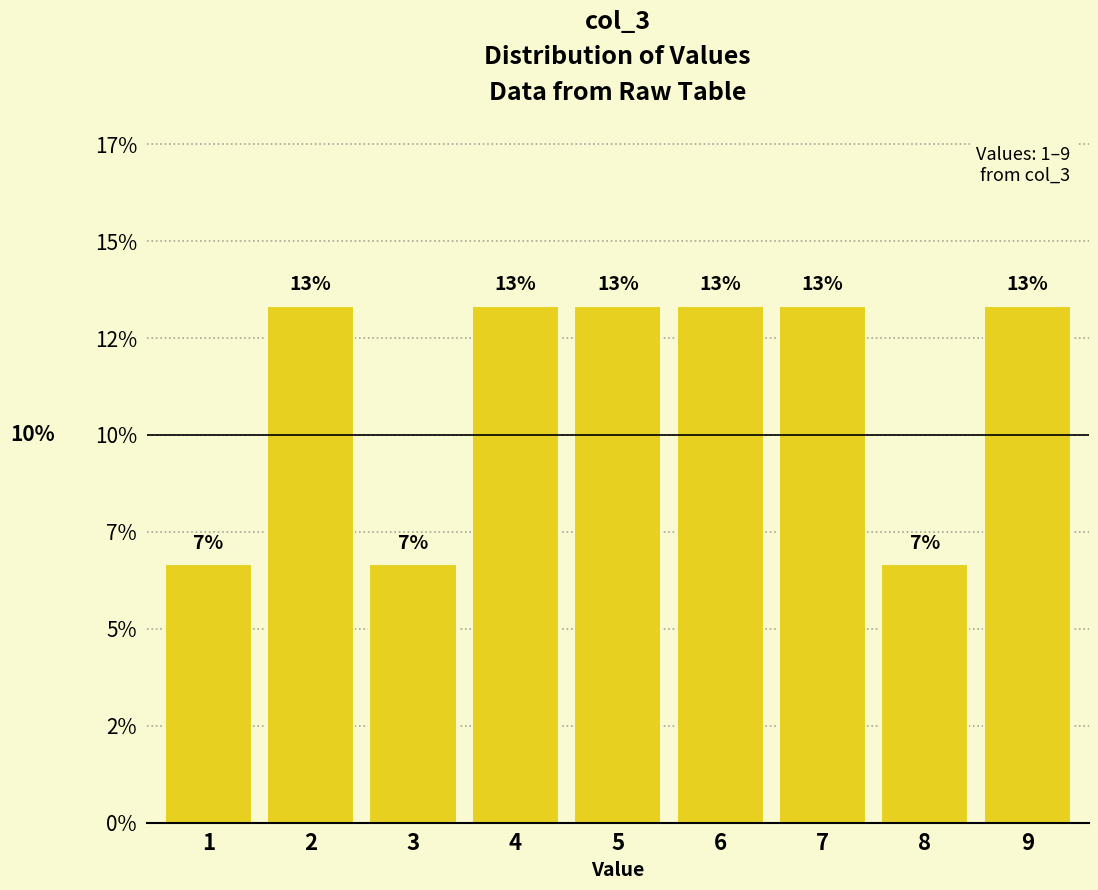

Are the bars horizontal?

No